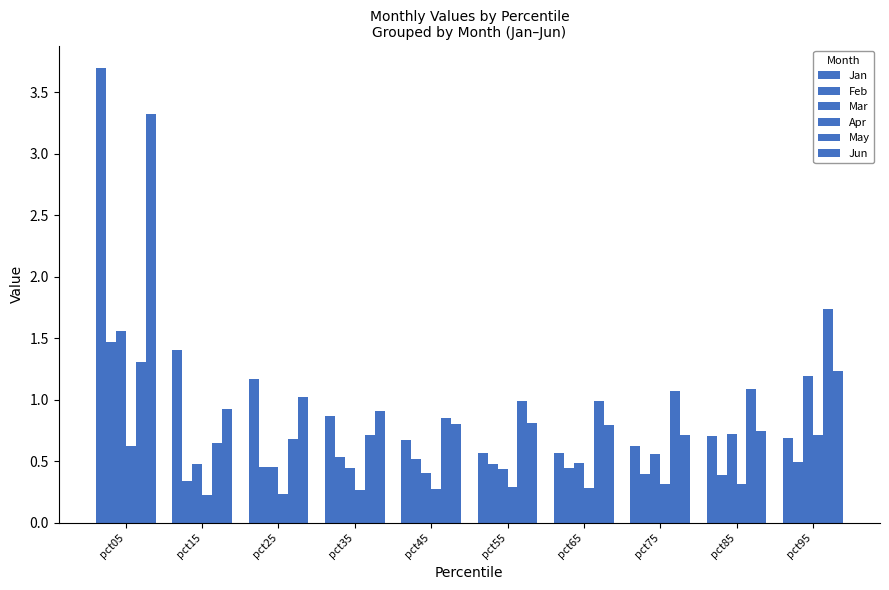

Which series has the largest total across all categories?

Jun